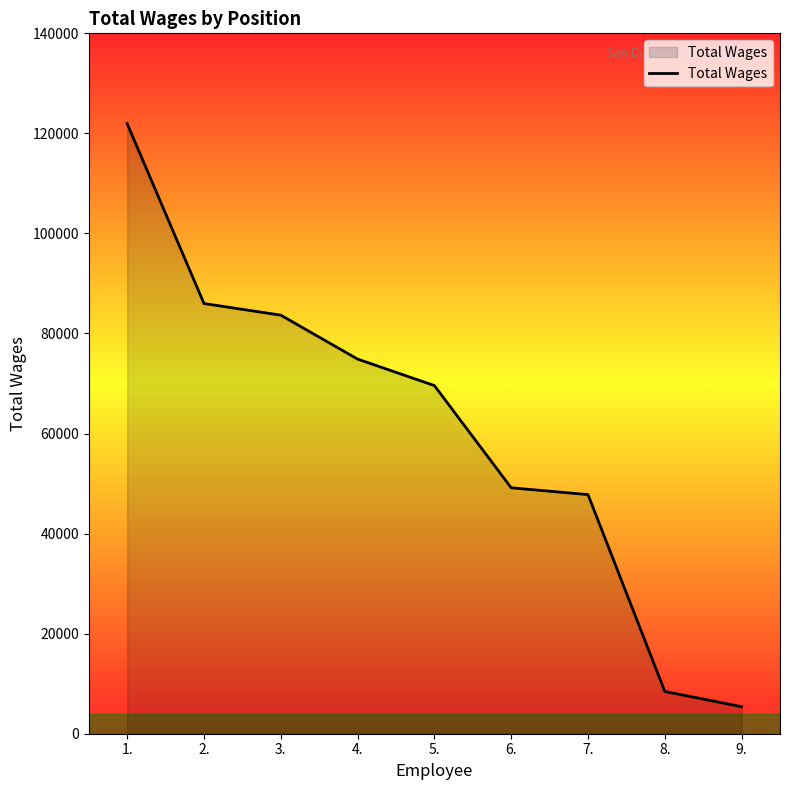

What is the greatest value displayed?

121946